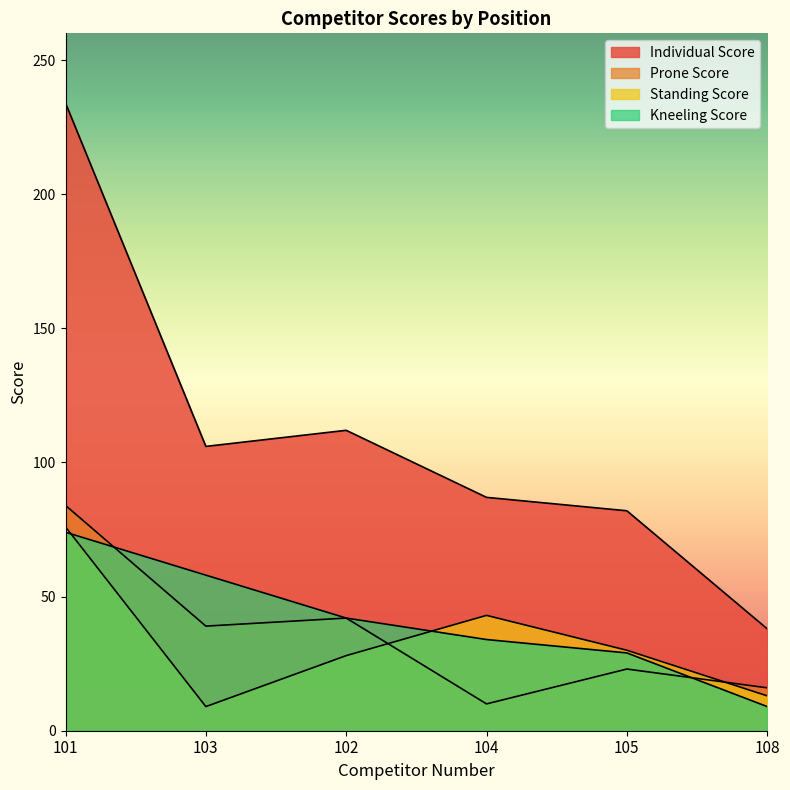

What are all the series names shown in the legend?

Individual Score, Prone Score, Standing Score, Kneeling Score